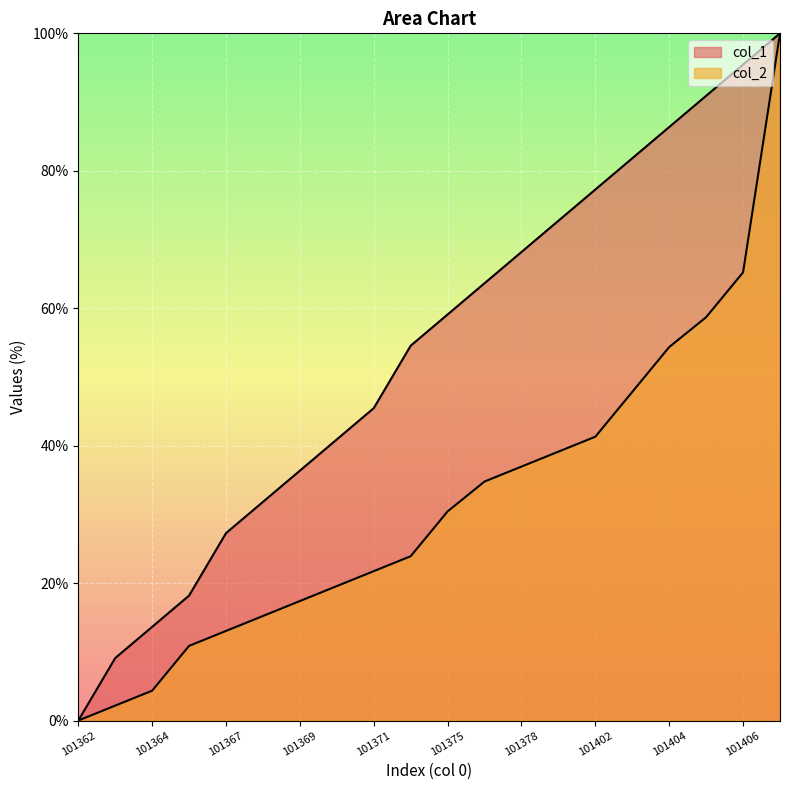

Reading left to right, list all the values displayed in this chart.

col_1: 0.0	9.1	13.6	18.2	27.3	31.8	36.4	40.9	45.5	54.5	59.1	63.6	68.2	72.7	77.3	81.8	86.4	90.9	95.5	100.0
col_2: 0.0	2.2	4.3	10.9	13.0	15.2	17.4	19.6	21.7	23.9	30.4	34.8	37.0	39.1	41.3	47.8	54.3	58.7	65.2	100.0